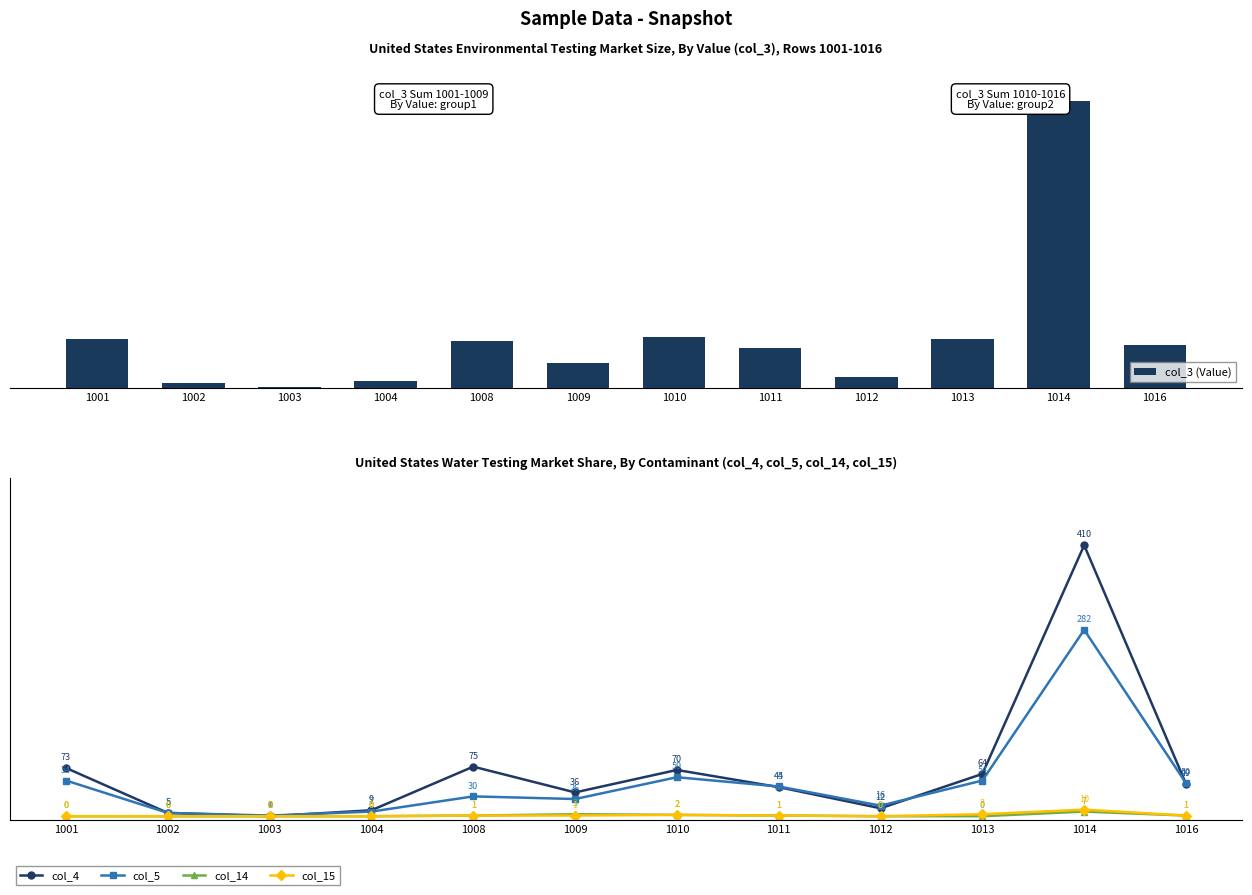

What is the total value across all series at 1004?

34